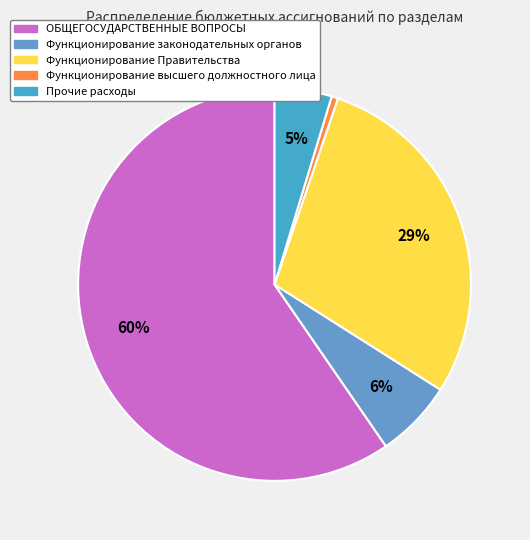

Between Функционирование законодательных органов and Функционирование высшего должностного лица, which is larger?

Функционирование законодательных органов